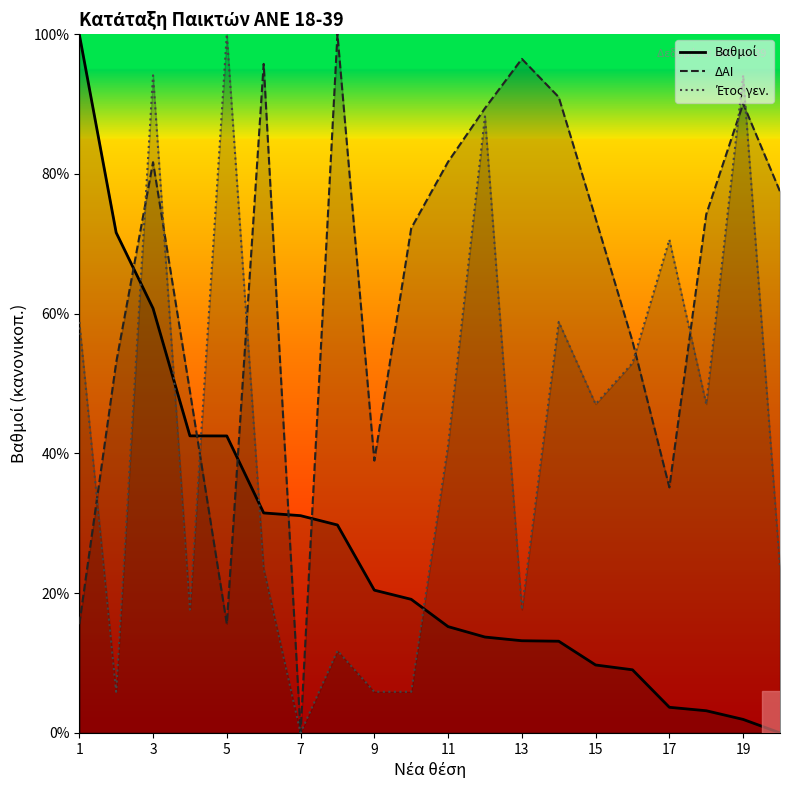

What is the spread (max minus min) of values at 3?

33.4